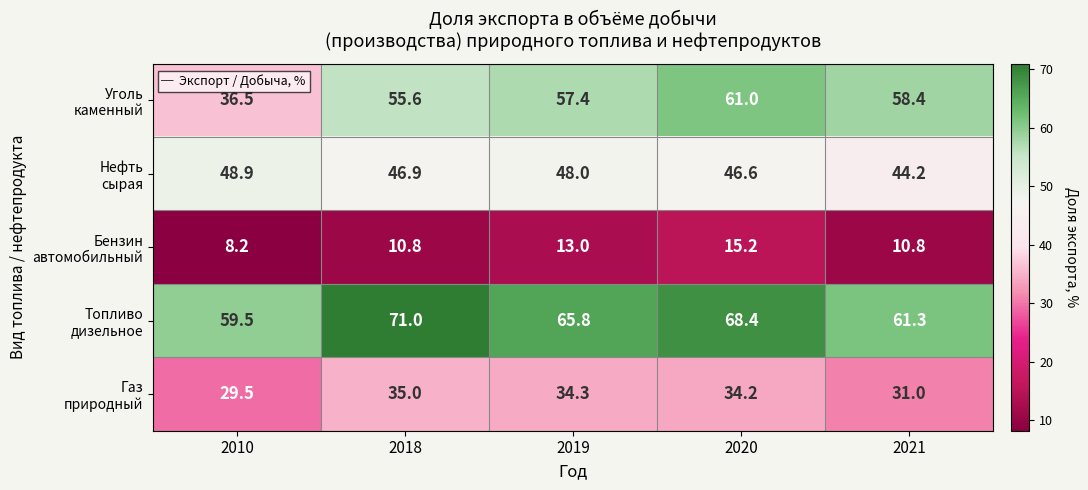

What is the maximum value shown in the chart?

71.0